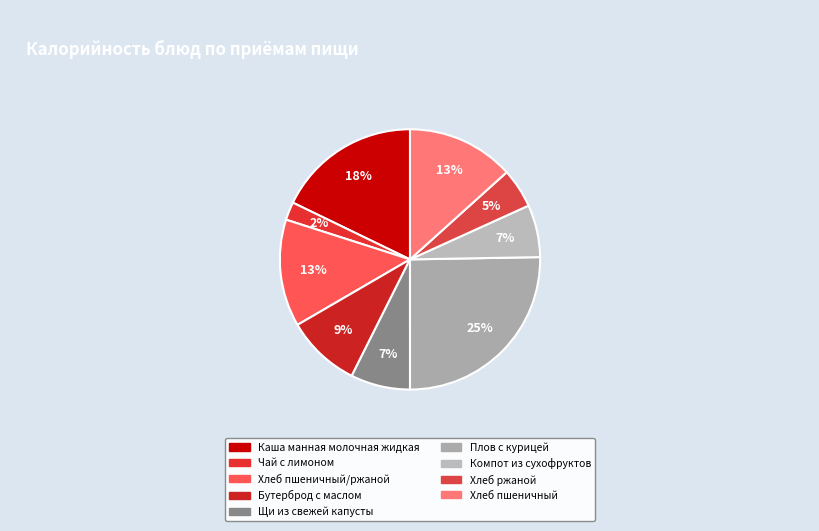

How many segments does this pie chart have?

9